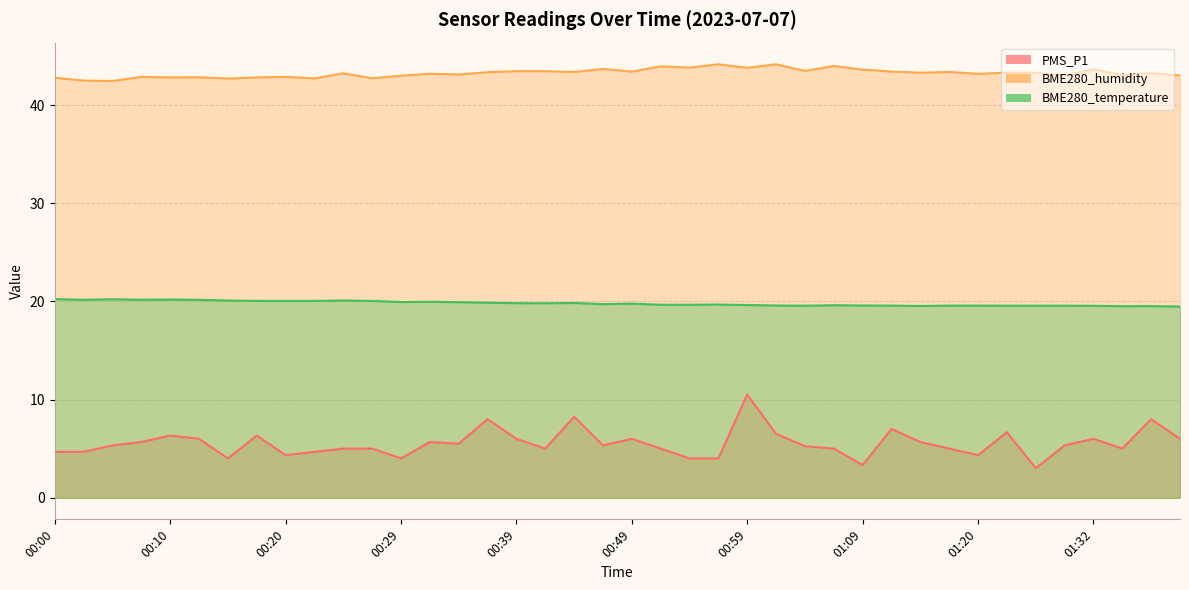

What is the average value of the BME280_temperature series?

19.8